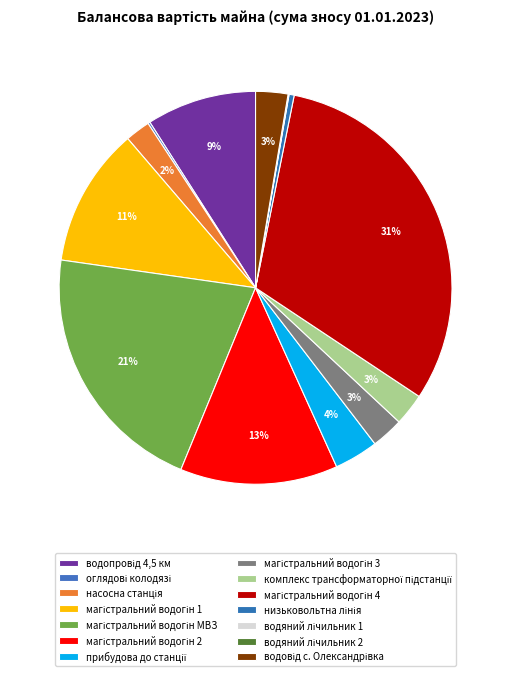

True or false: водовід с. Олександрівка accounts for 3% of the total.

True